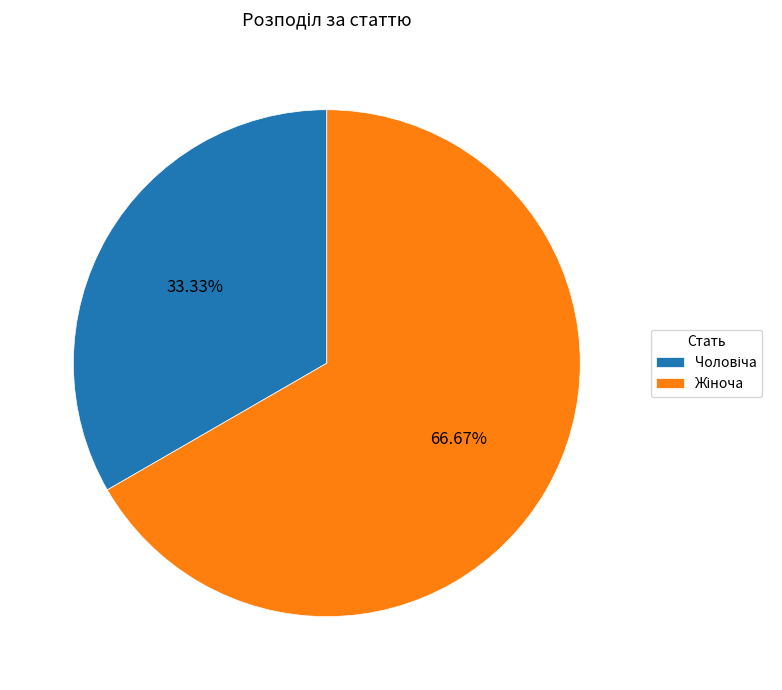

How many slices are in this pie chart?

2